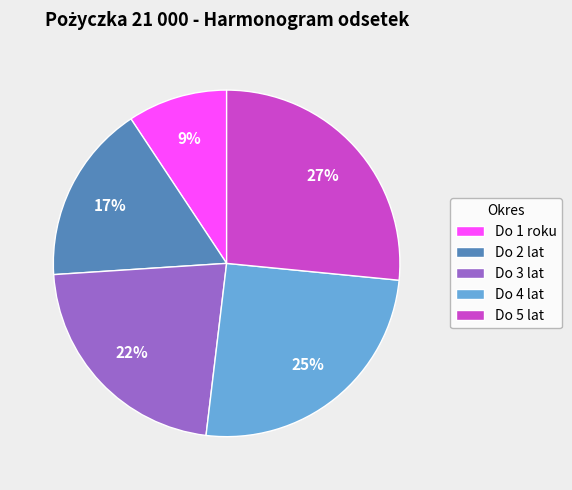

Combined, do Do 3 lat and Do 5 lat account for over 50%?

No